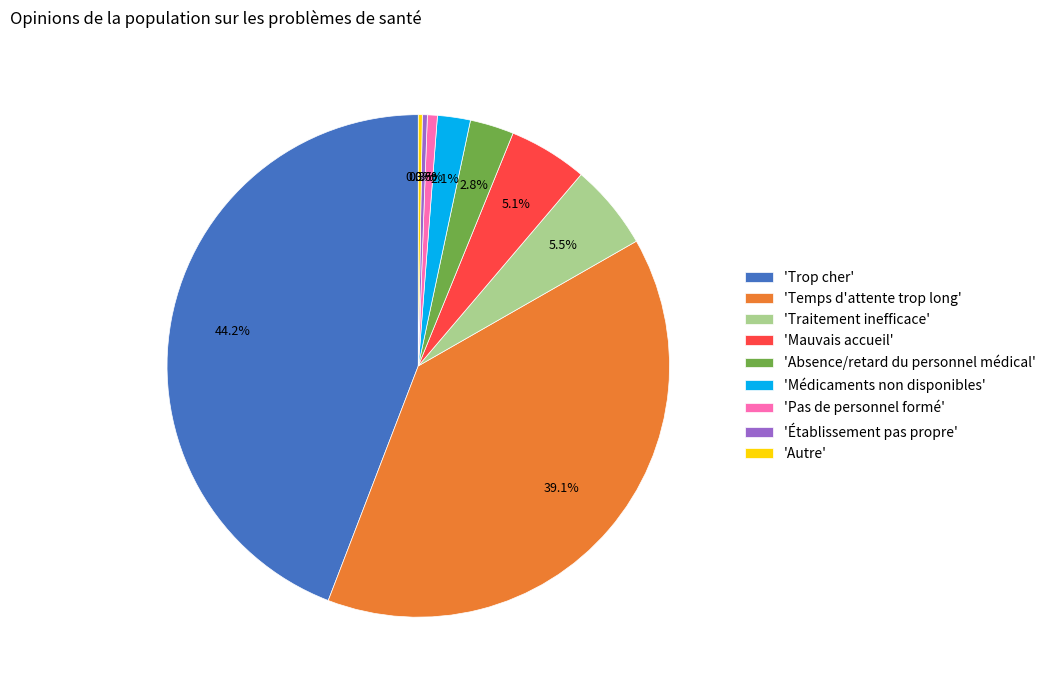

Which category has the biggest portion of the pie?

'Trop cher'